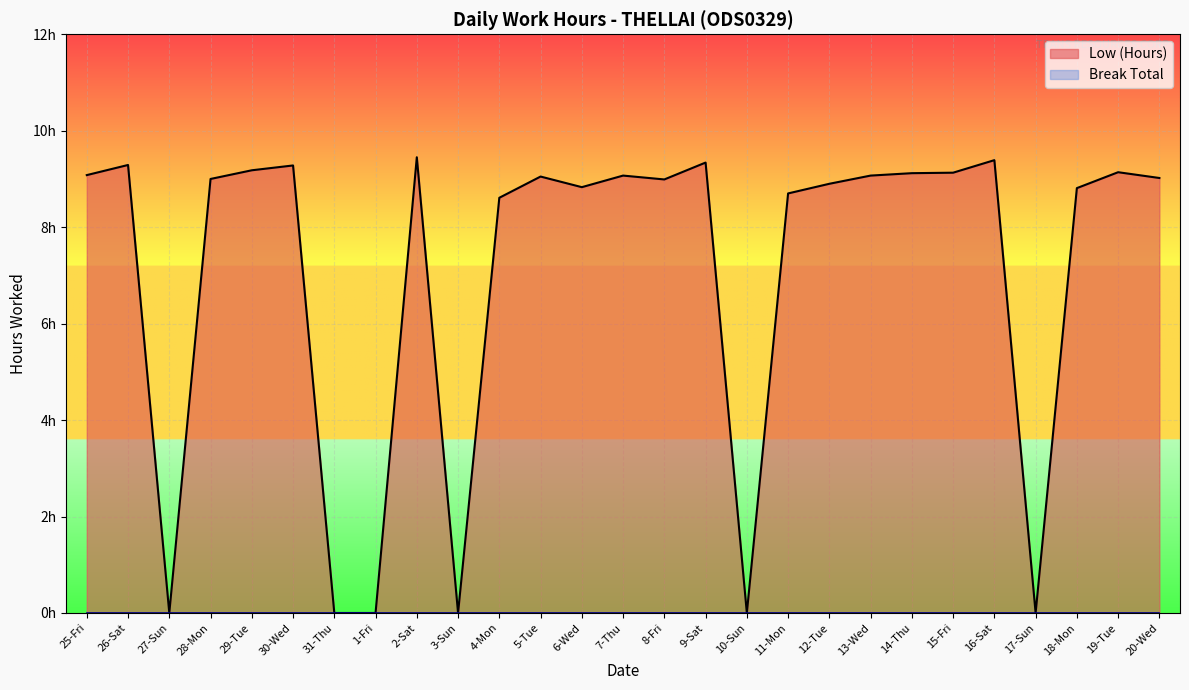

Reading right to left, what are all the values shown in this chart?

9.0	9.1	8.8	0.0	9.4	9.1	9.1	9.1	8.9	8.7	0.0	9.3	9.0	9.1	8.8	9.1	8.6	0.0	9.4	0.0	0.0	9.3	9.2	9.0	0.0	9.3	9.1